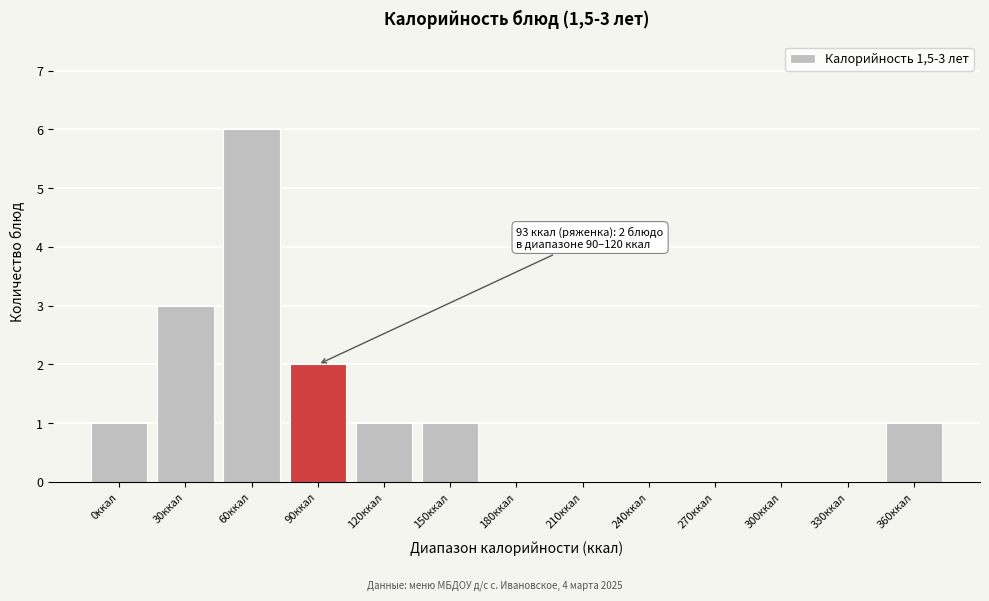

Reading left to right, list all the values displayed in this chart.

0ккал=1	30ккал=3	60ккал=6	90ккал=2	120ккал=1	150ккал=1	180ккал=0	210ккал=0	240ккал=0	270ккал=0	300ккал=0	330ккал=0	360ккал=1